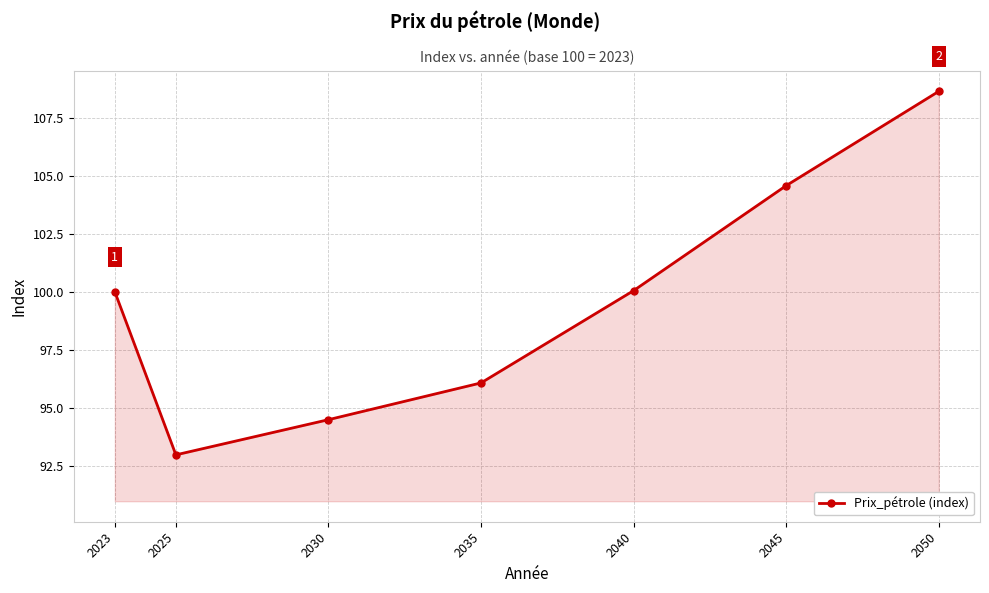

Where is the first local minimum?

2025